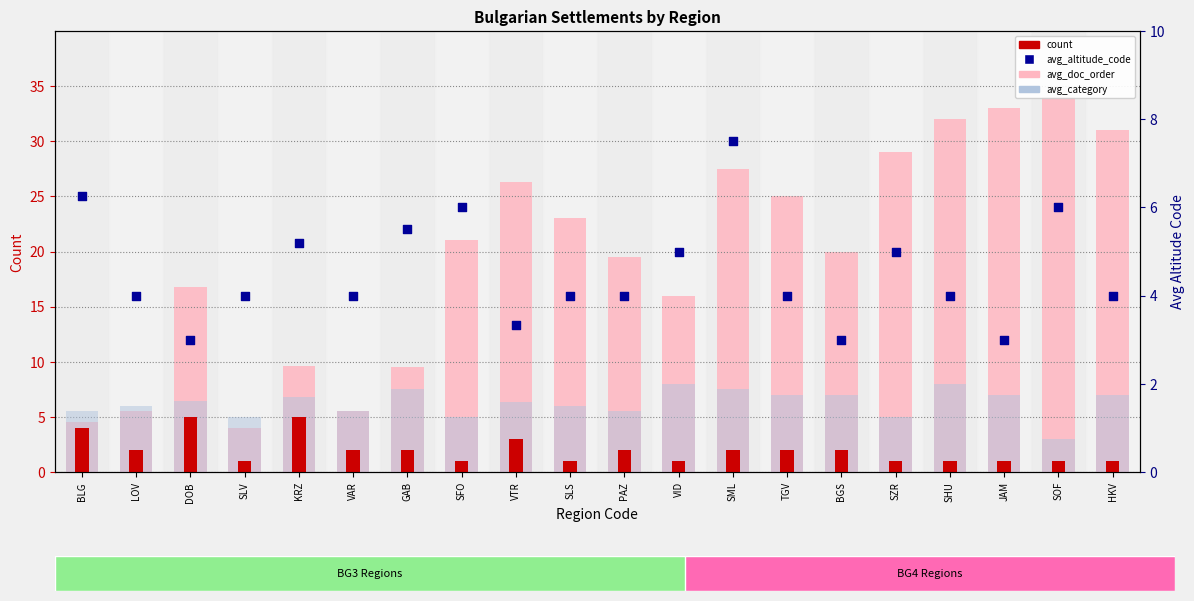

What are all the series names shown in the legend?

avg_doc_order, avg_category, count, avg_altitude_code